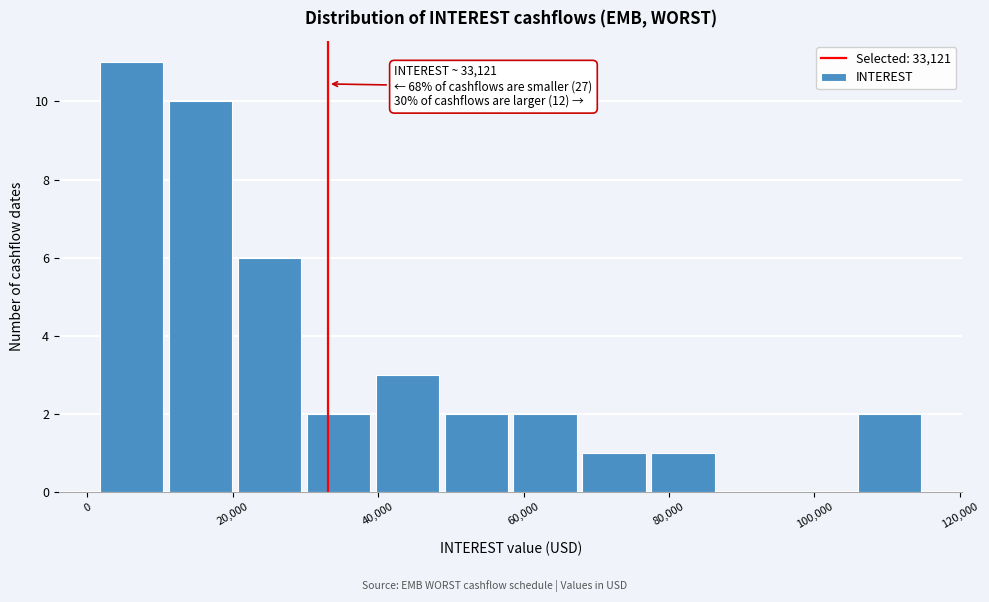

Which range on the x-axis has the tallest bar?

2000 to 12000